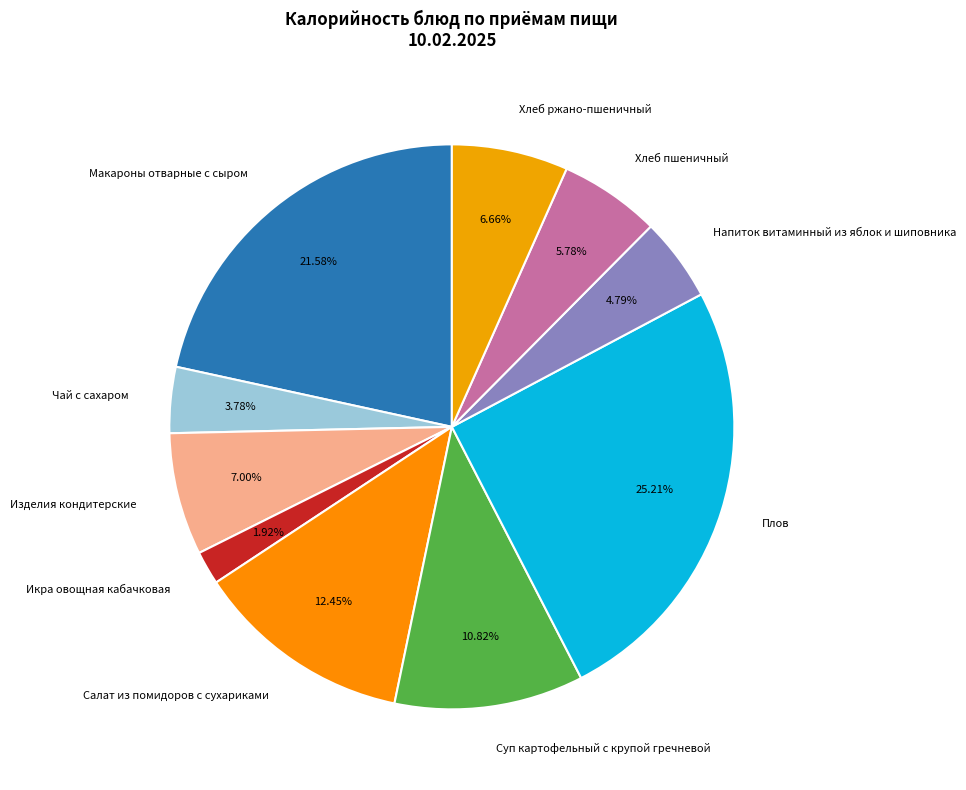

The Салат из помидоров с сухариками slice represents 12% of the pie. True or false?

True